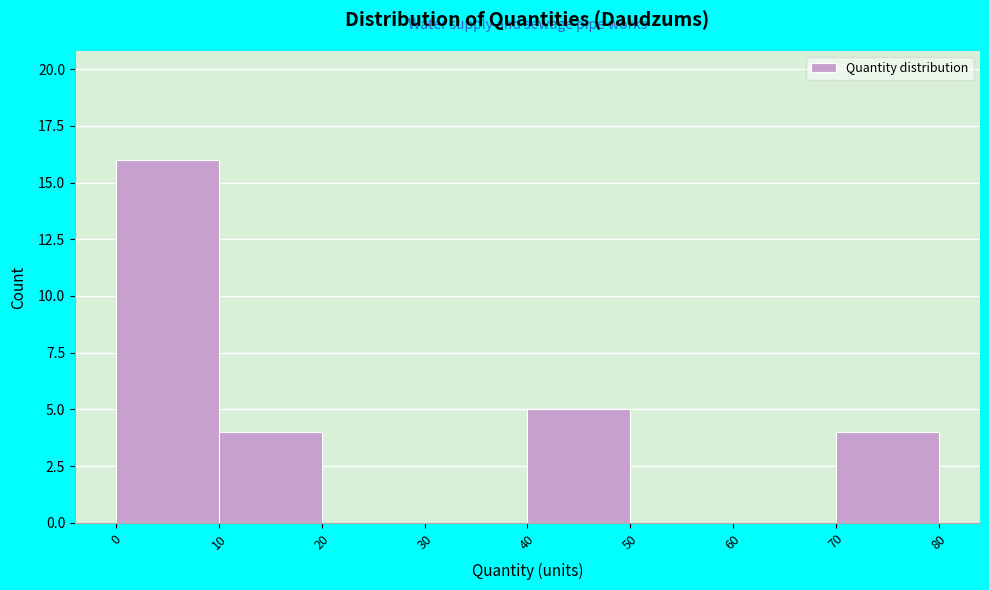

Reading left to right, transcribe this chart: for each bar, give the range it covers on the x-axis and its height. The values are not printed on the chart, so give them approximately, as read against the axis.

0 to 10: 16
10 to 20: 4
20 to 30: 0
30 to 40: 0
40 to 50: 5
50 to 60: 0
60 to 70: 0
70 to 80: 4